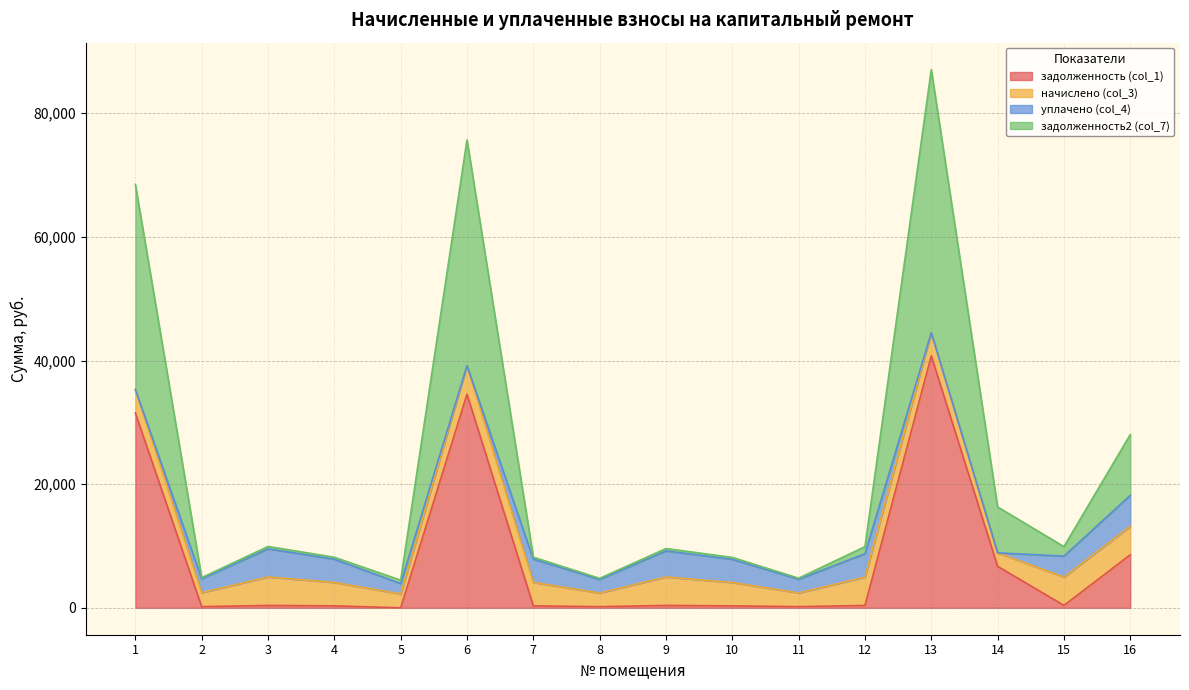

What is the maximum value for задолженность (col_1)?

40761.7